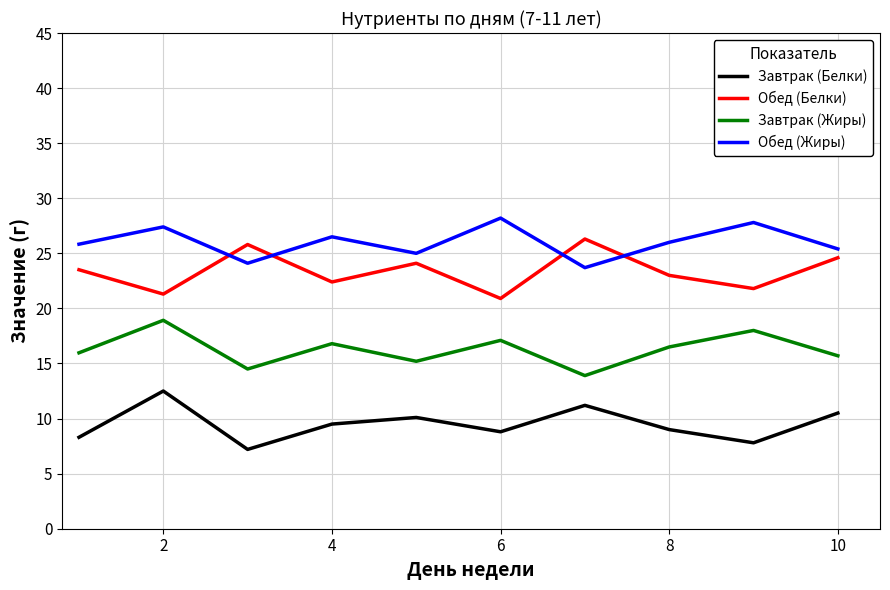

What is the difference between the maximum and minimum values in the Обед (Жиры) series?

4.5